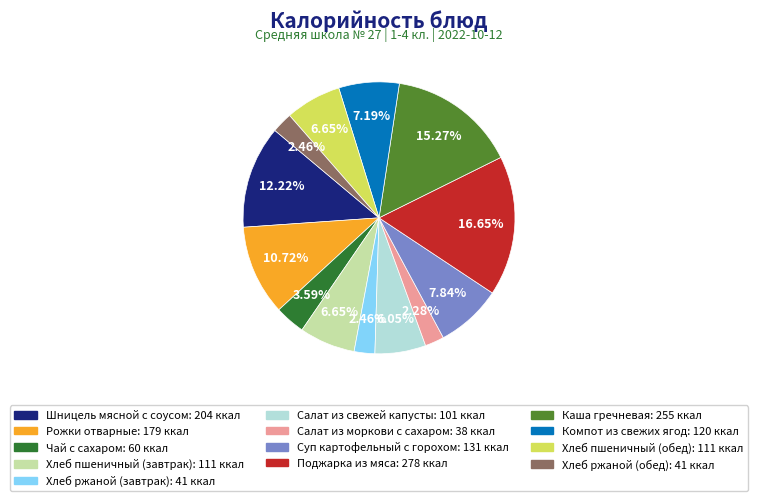

What percentage is NOT represented by Каша гречневая?

84.7%